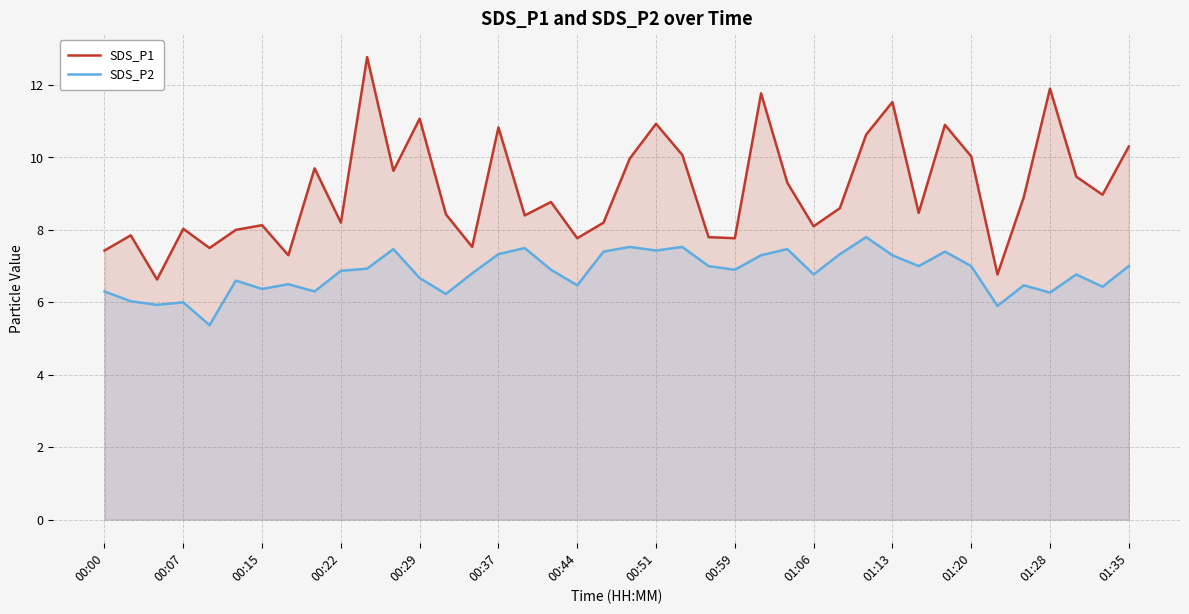

List the series in order of their peak value, highest first.

SDS_P1, SDS_P2